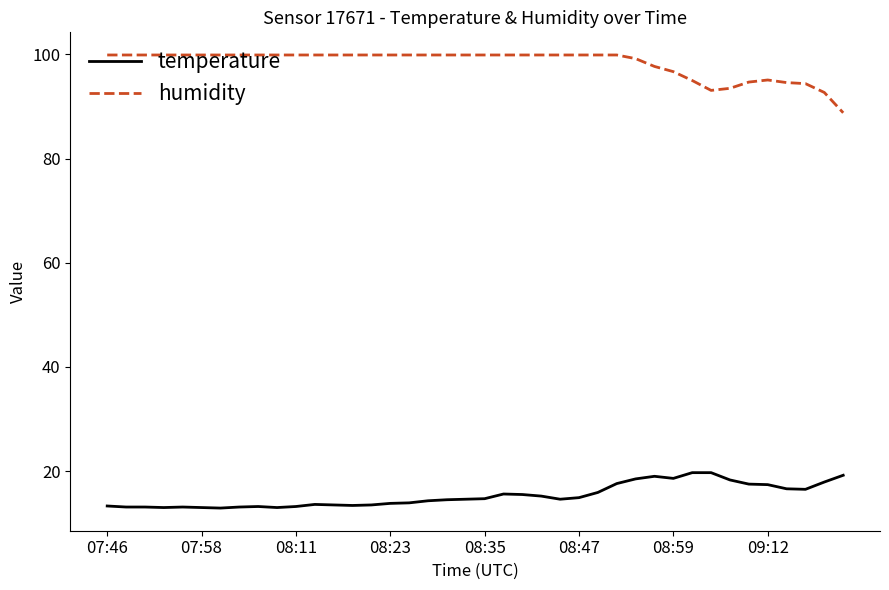

What is the difference between the second highest and minimum values in the temperature series?

6.8